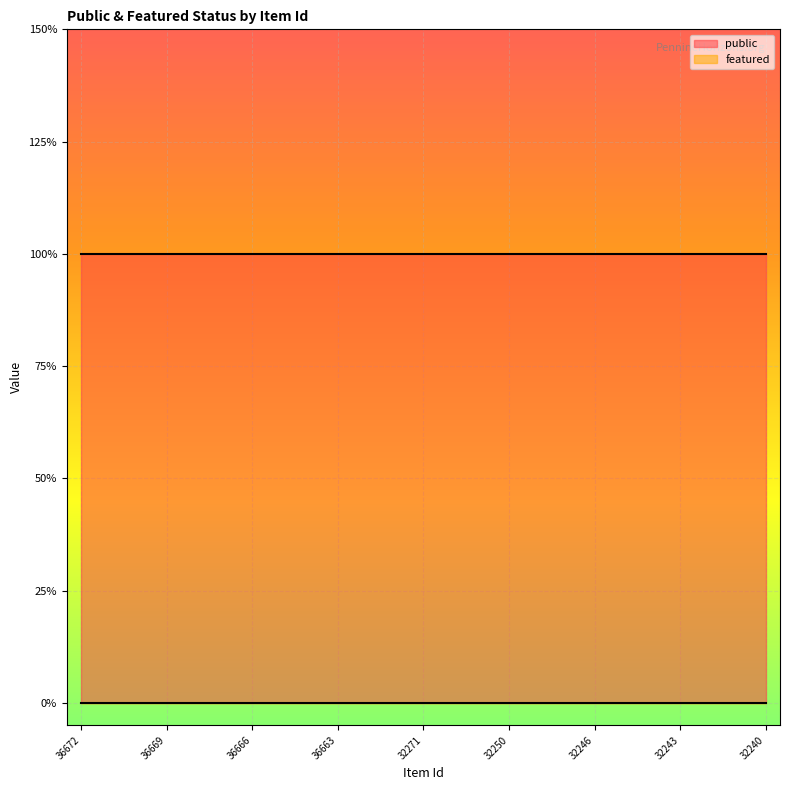

At how many categories does at least one series exceed 0?

25